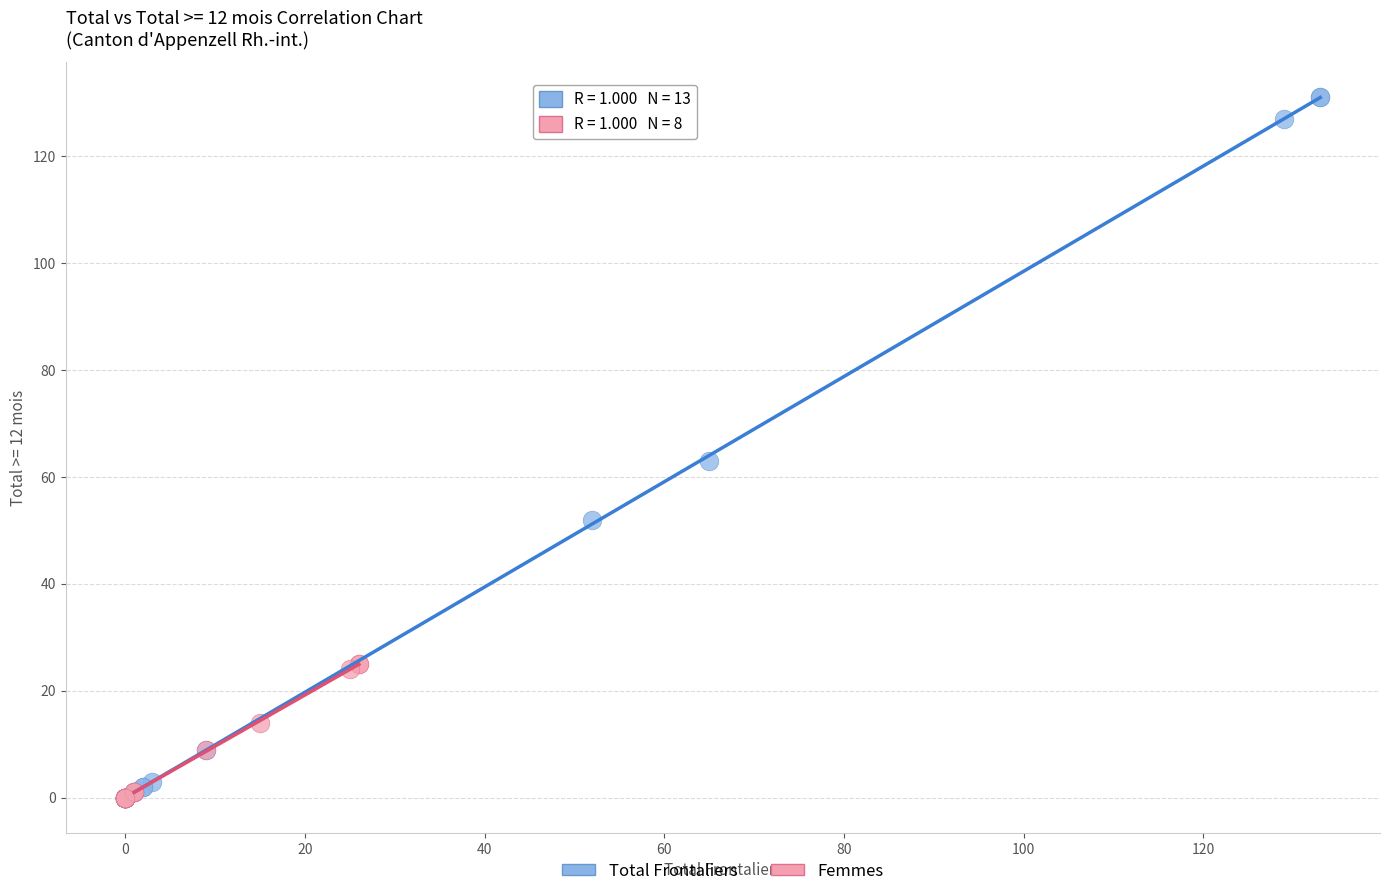

Which series has the widest spread of Y values?

Total Frontaliers